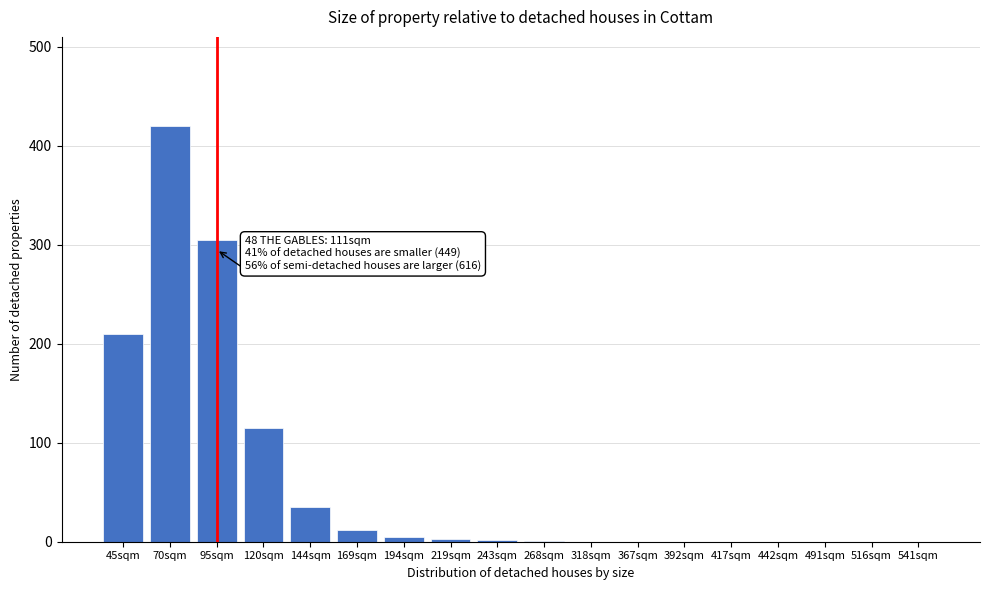

What is the maximum value shown in the chart?

420